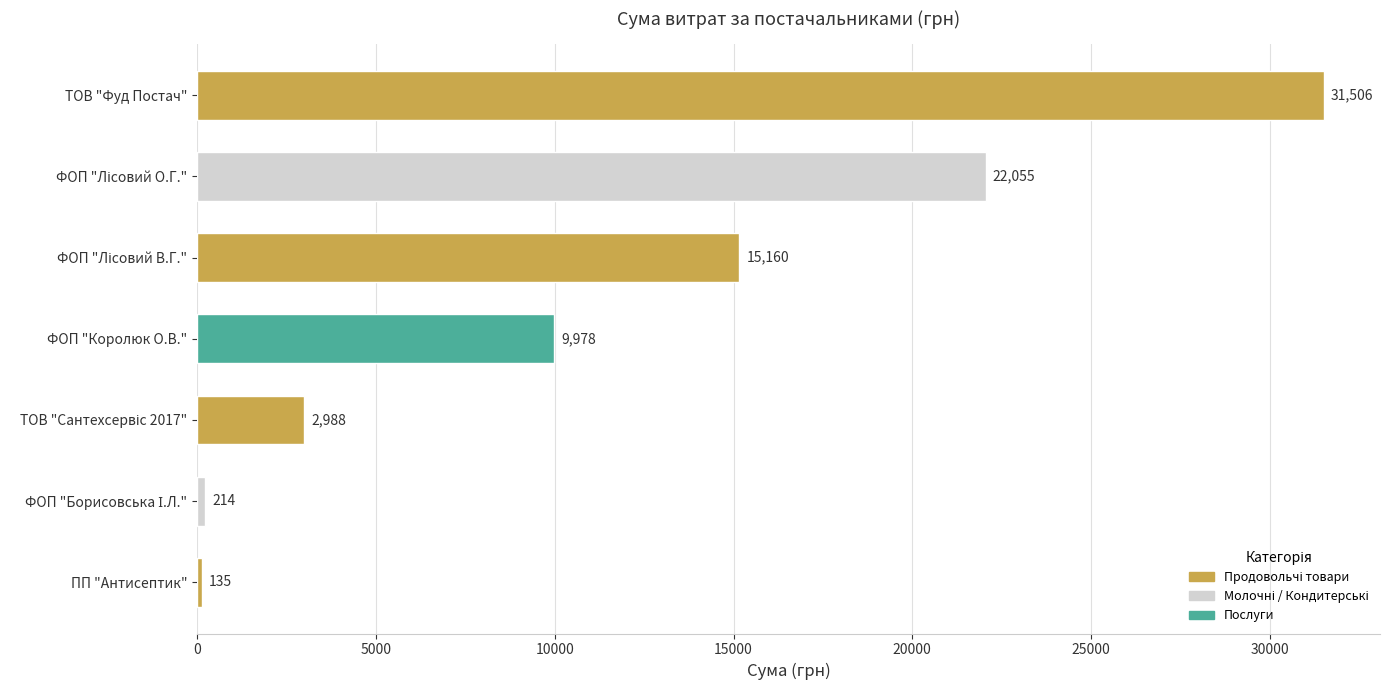

What value does the data have at ПП "Антисептик"?

135.0